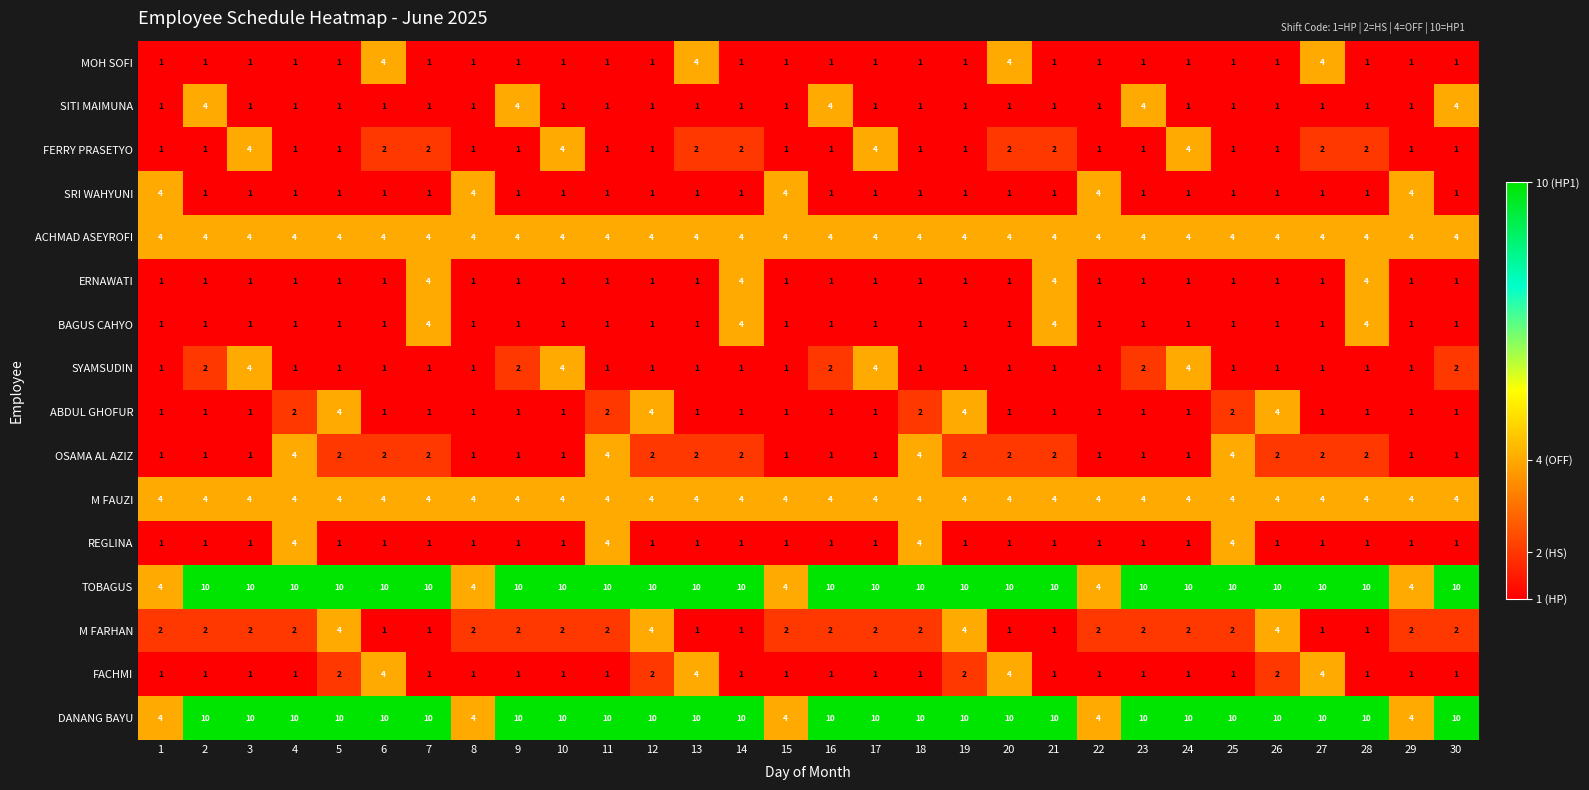

What is the total value across all series at 7?

48